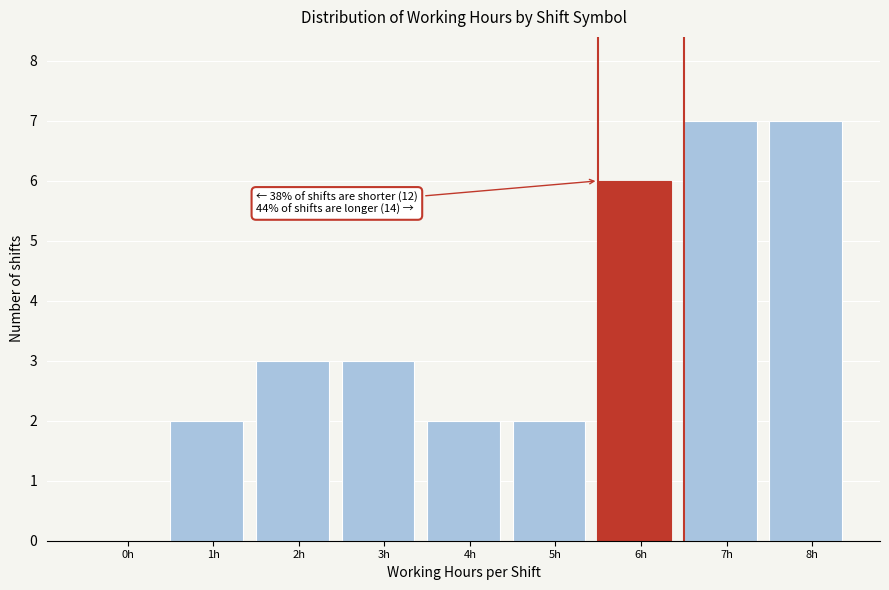

Reading left to right, extract all data points from this chart.

0h=0	1h=2	2h=3	3h=3	4h=2	5h=2	6h=6	7h=7	8h=7